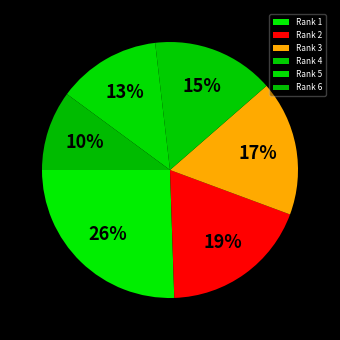

Which category has the smallest portion of the pie?

Rank 6